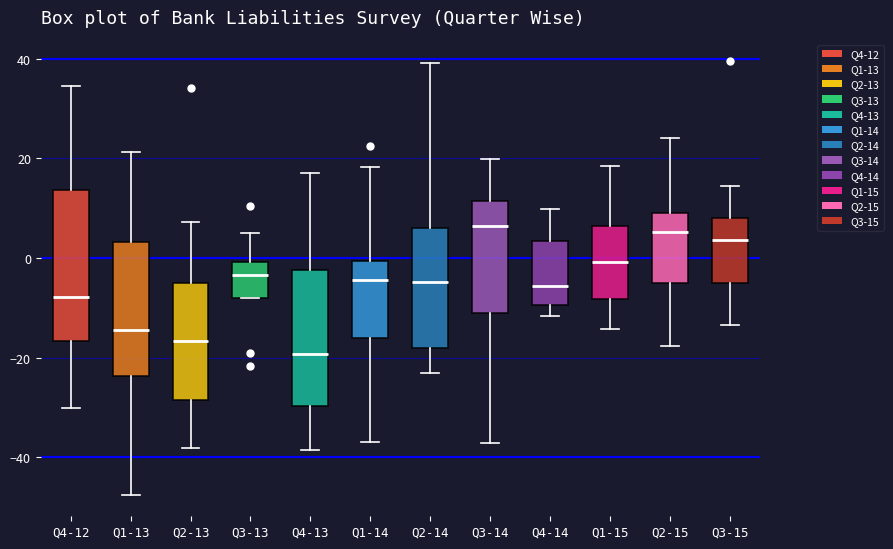

Comparing the boxes themselves (not the whiskers), which one is the tallest?

Q4-12